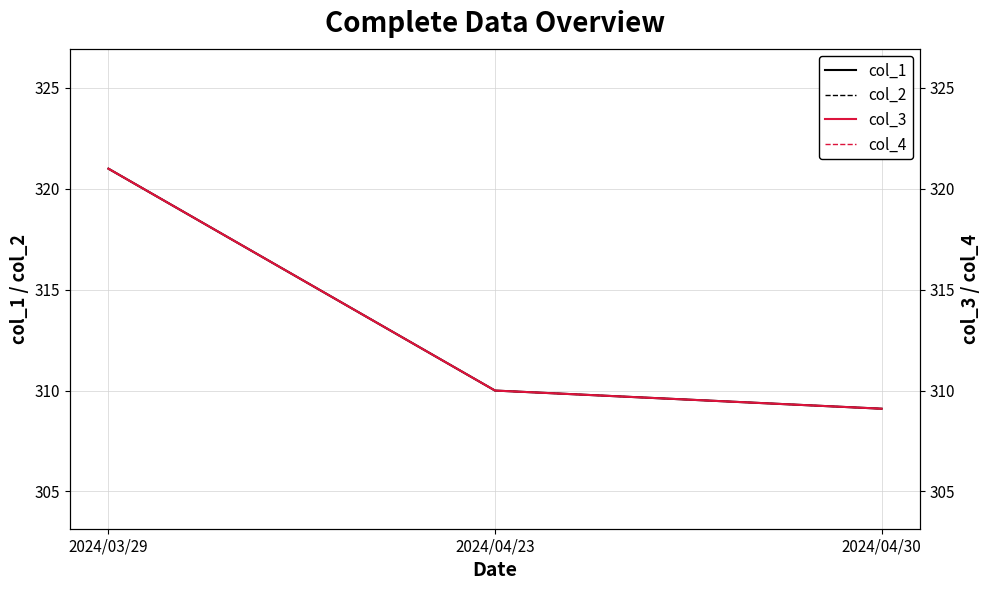

At how many categories does at least one series exceed 316?

1